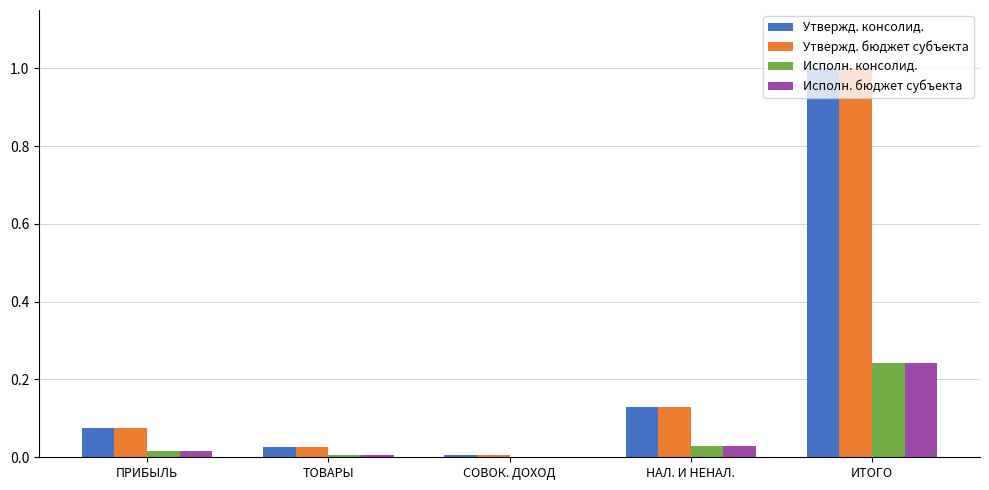

What is the maximum value shown in the chart?

1.0